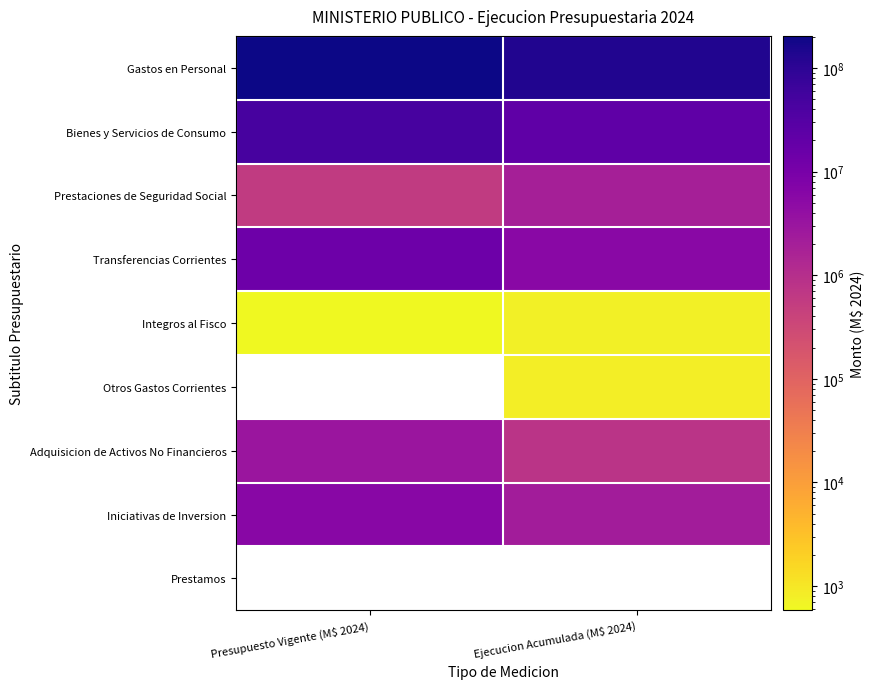

The value of Bienes y Servicios de Consumo at Presupuesto Vigente (M$ 2024) is 69099335.5. True or false?

False